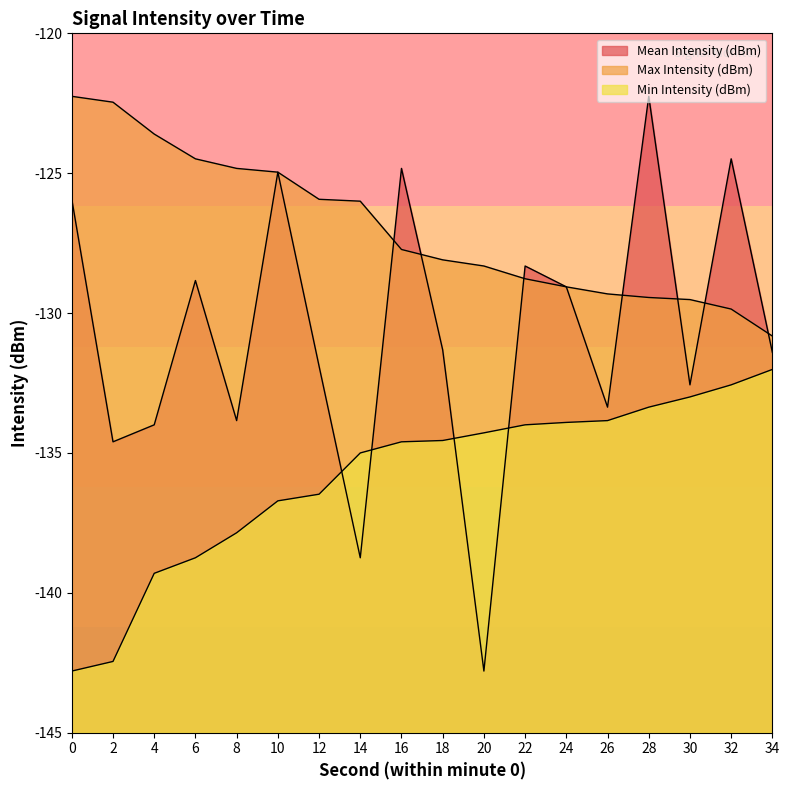

Is it true that Max Intensity (dBm) equals -213.5 at 18?

False